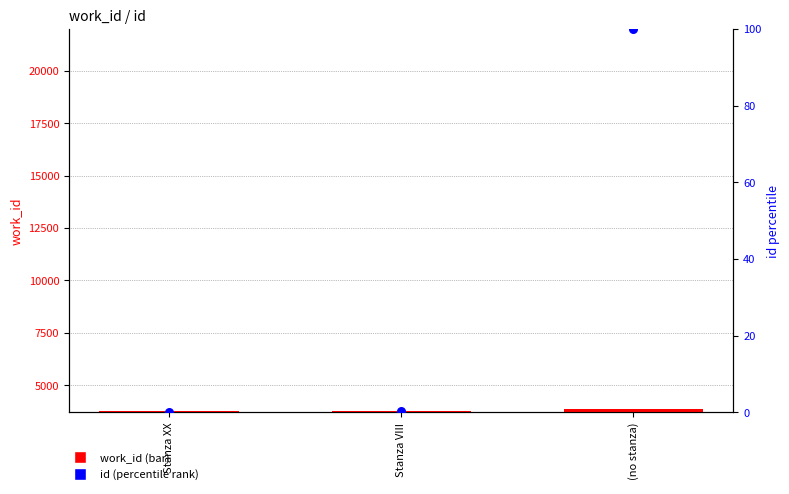

Is the value of id (percentile) at Stanza VIII greater than the value of work_id at (no stanza)?

No